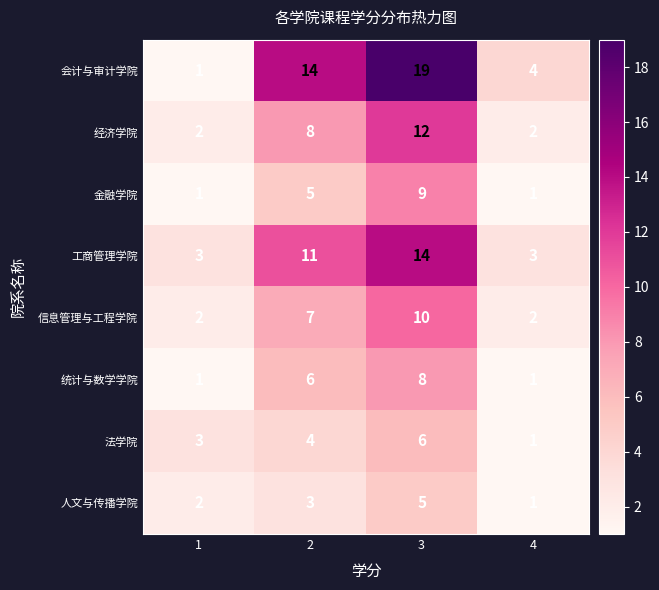

At how many categories does at least one series exceed 5?

2